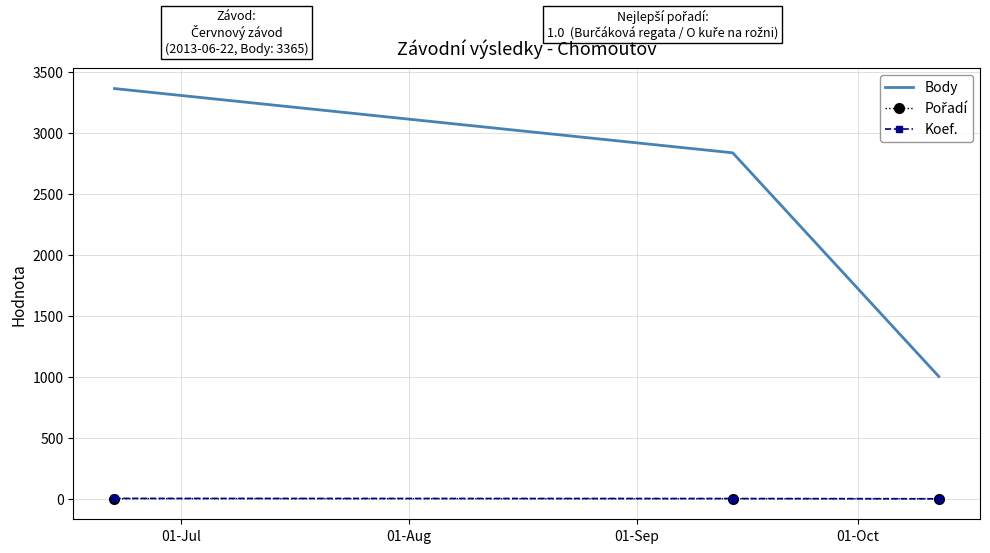

What is the lowest value of the Body series?

1004